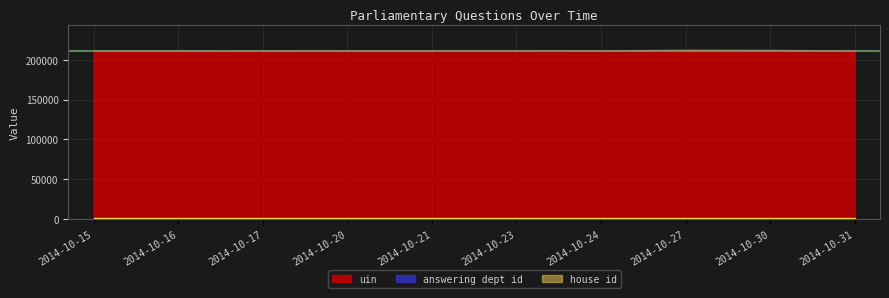

Between 2014-10-16 and 2014-10-31, which is larger?

2014-10-31